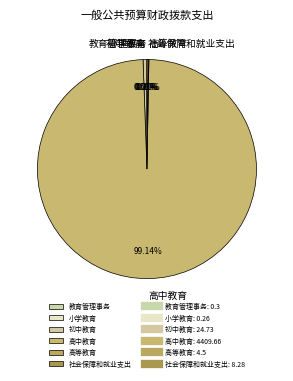

Which category has the biggest portion of the pie?

高中教育